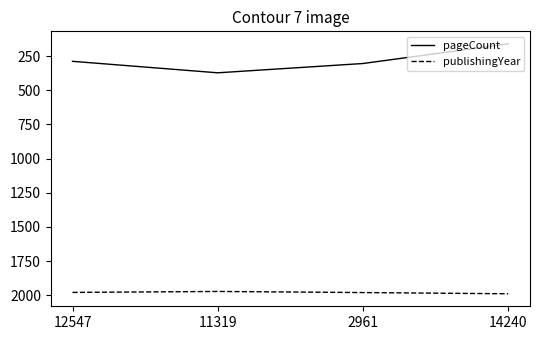

True or false: publishingYear has more than 1 points higher than both neighbors.

False